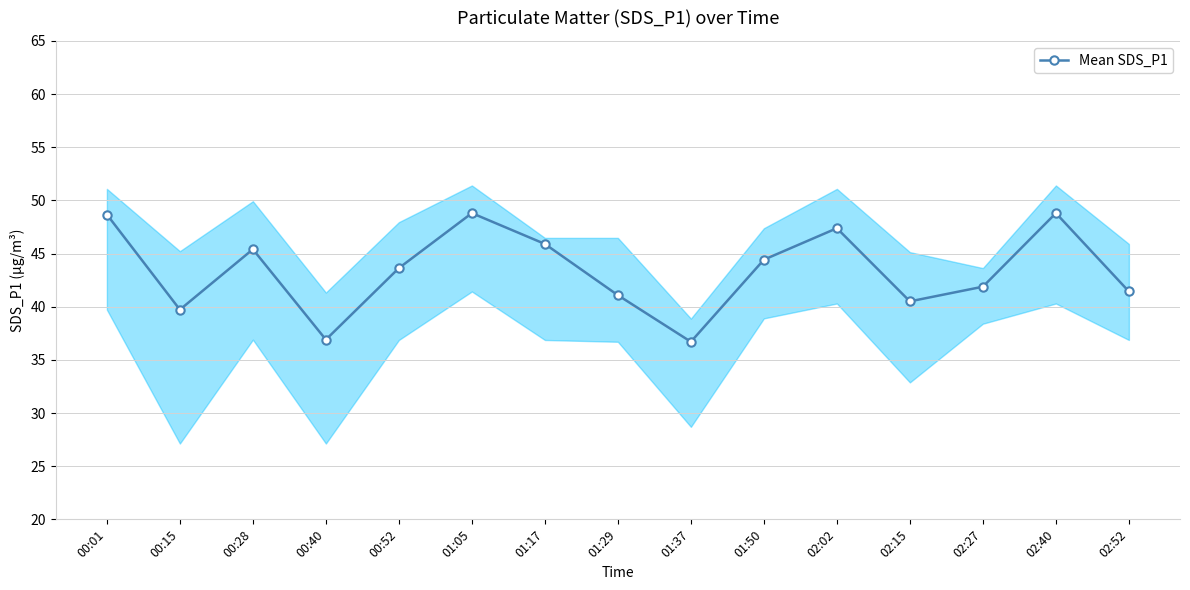

The chart shows a value of 48.8 at 01:05. True or false?

True